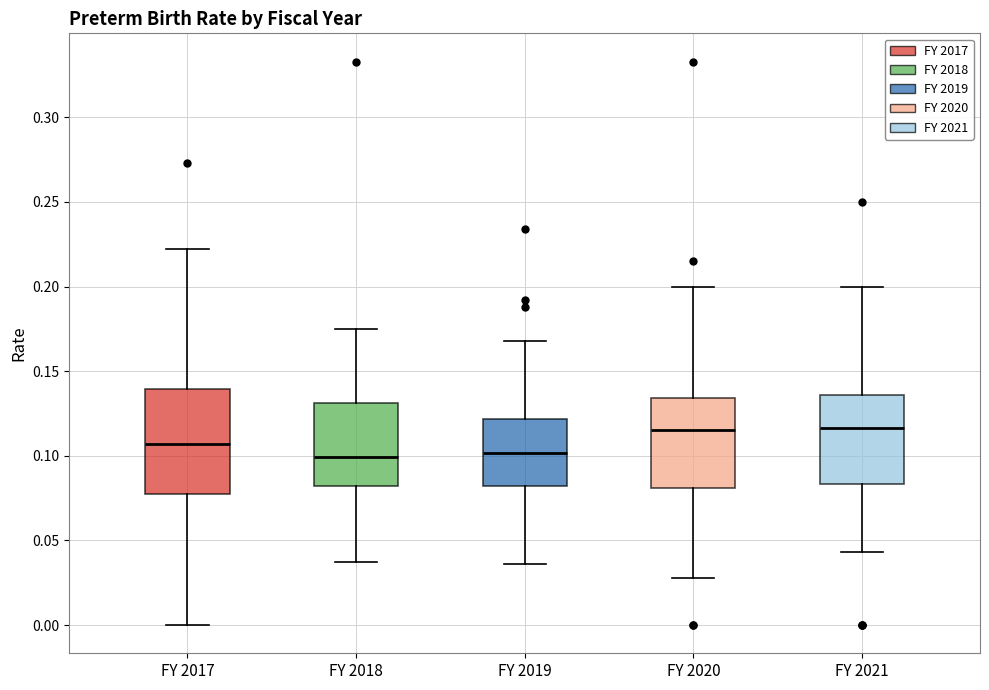

Which box is the tallest, from its lower edge to its upper edge?

FY 2017